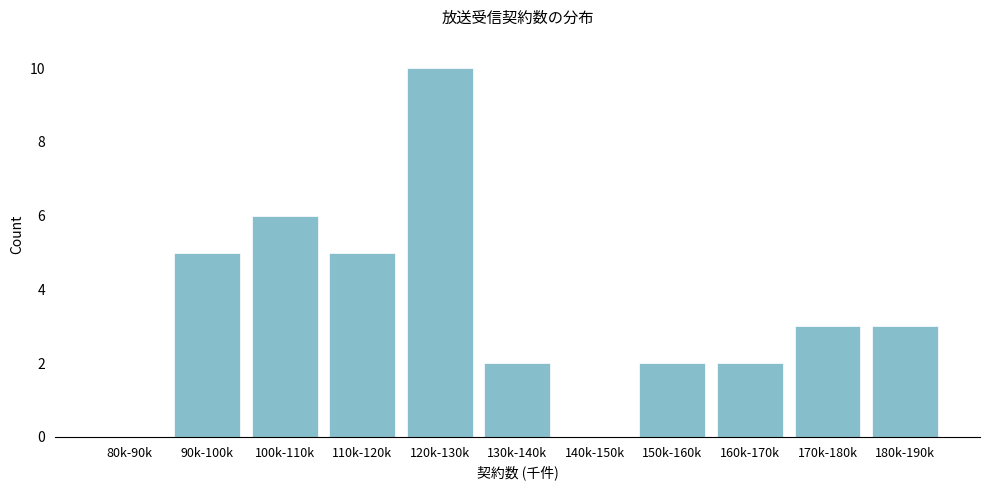

Reading right to left, what are all the values shown in this chart?

180k-190k=3	170k-180k=3	160k-170k=2	150k-160k=2	140k-150k=0	130k-140k=2	120k-130k=10	110k-120k=5	100k-110k=6	90k-100k=5	80k-90k=0